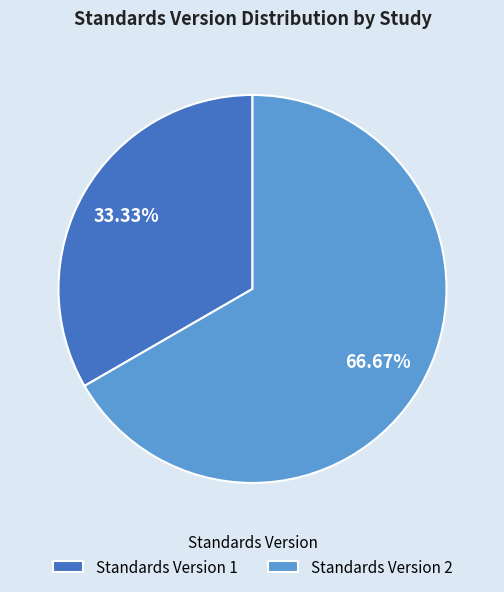

What is the ratio of the value at Standards Version 2 to the value at Standards Version 1?

2.0